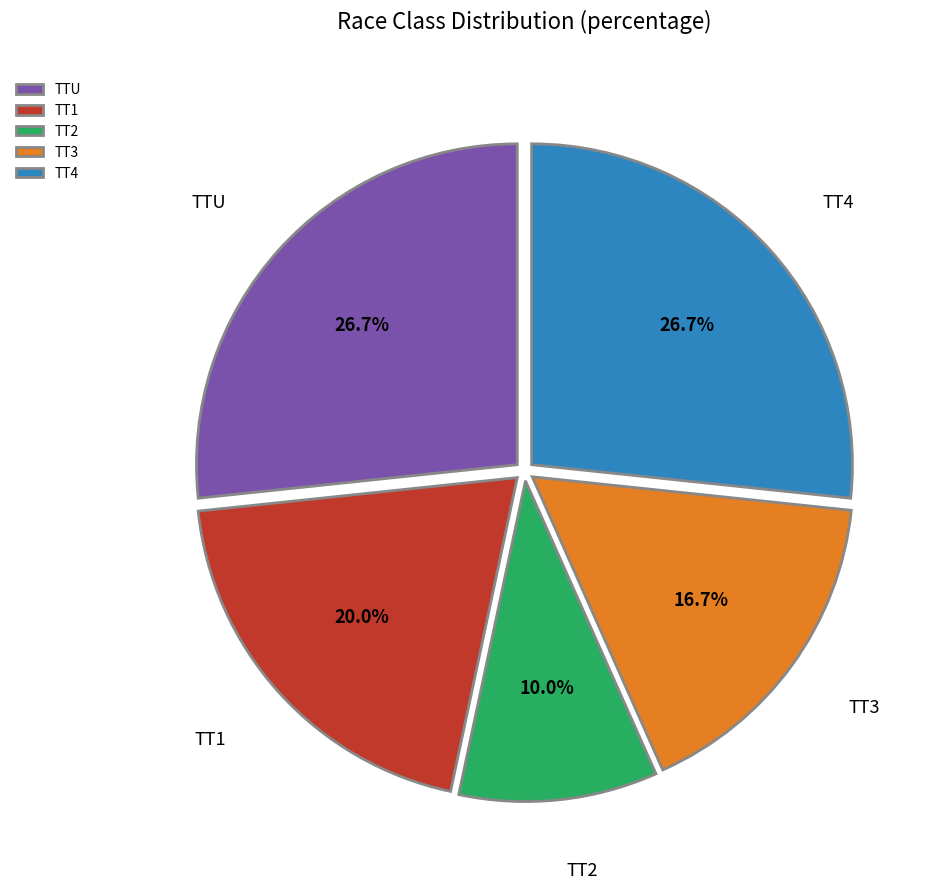

To the nearest percent, what is the difference between the largest and smallest slice percentages?

17%